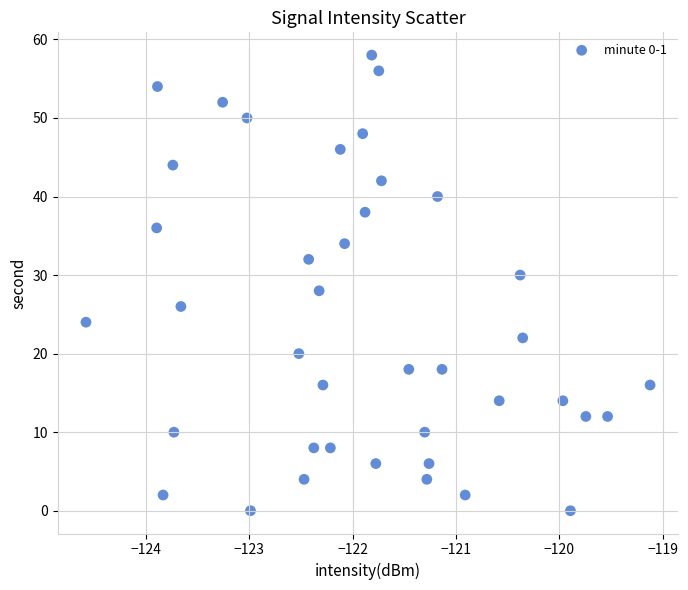

What is the range of Y values (max minus min)?

58